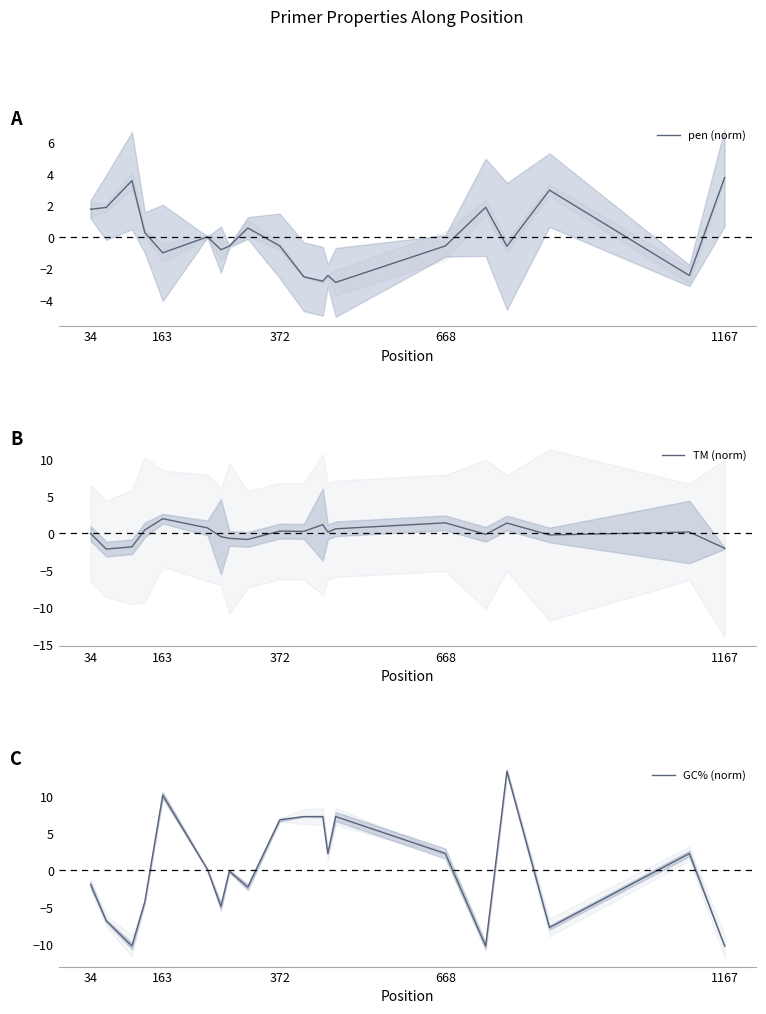

What is the difference between the second highest and minimum values in the GC% (norm) series?

20.4